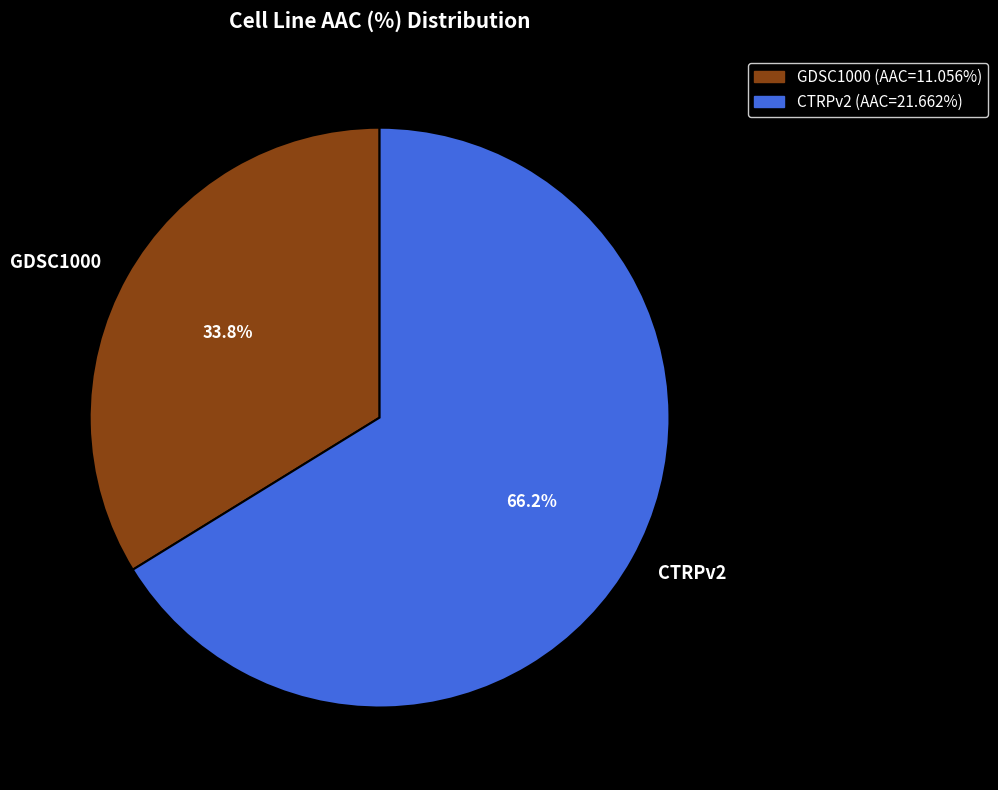

Which has a higher value, GDSC1000 or CTRPv2?

CTRPv2